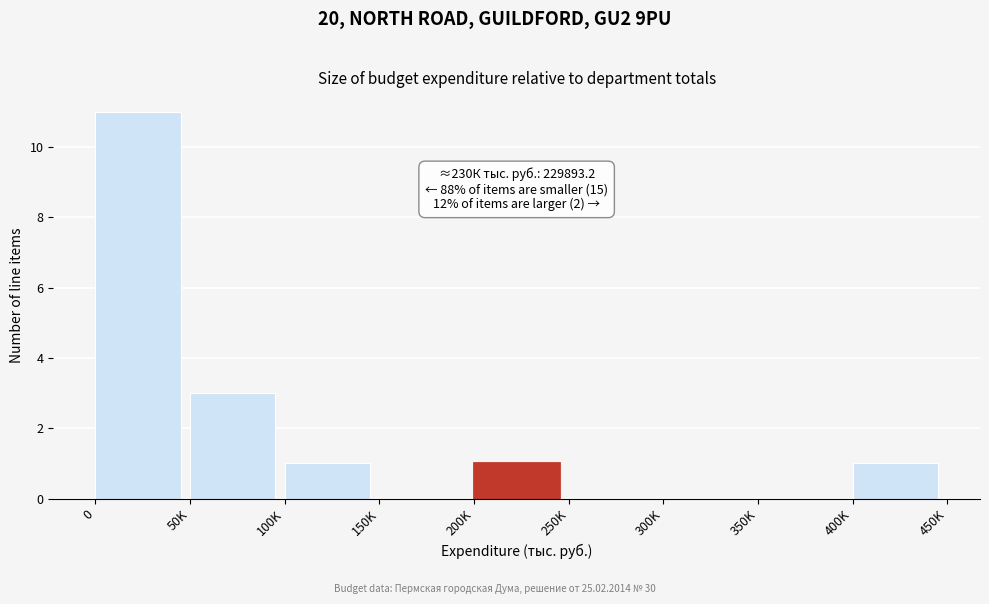

Reading right to left, transcribe all the data shown in this chart.

400K=1	350K=0	300K=0	250K=0	200K=1	150K=0	100K=1	50K=3	0=11